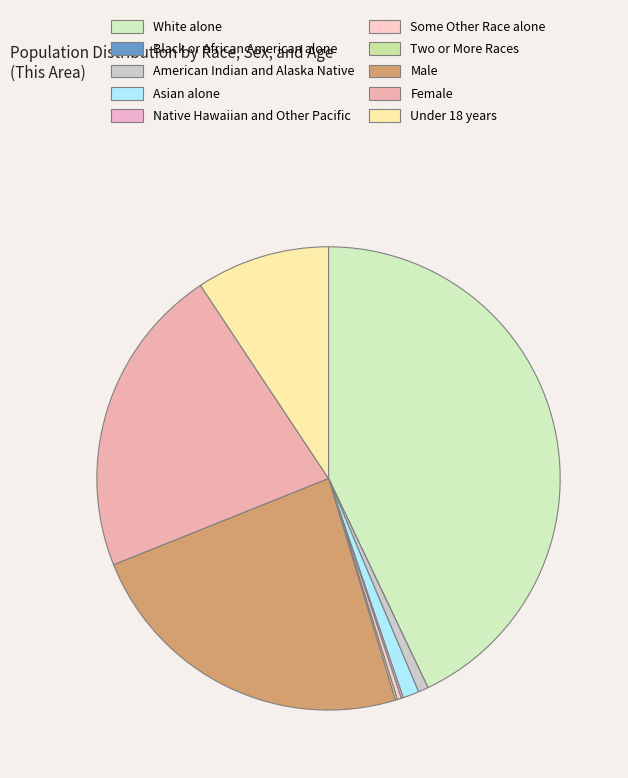

Does Asian alone account for over 50% of the chart?

No